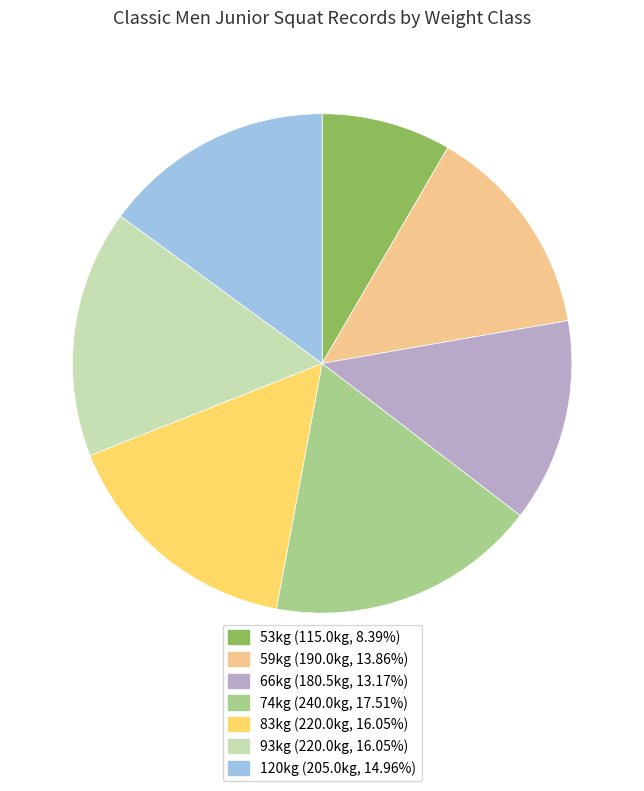

Which slice is the smallest?

53kg